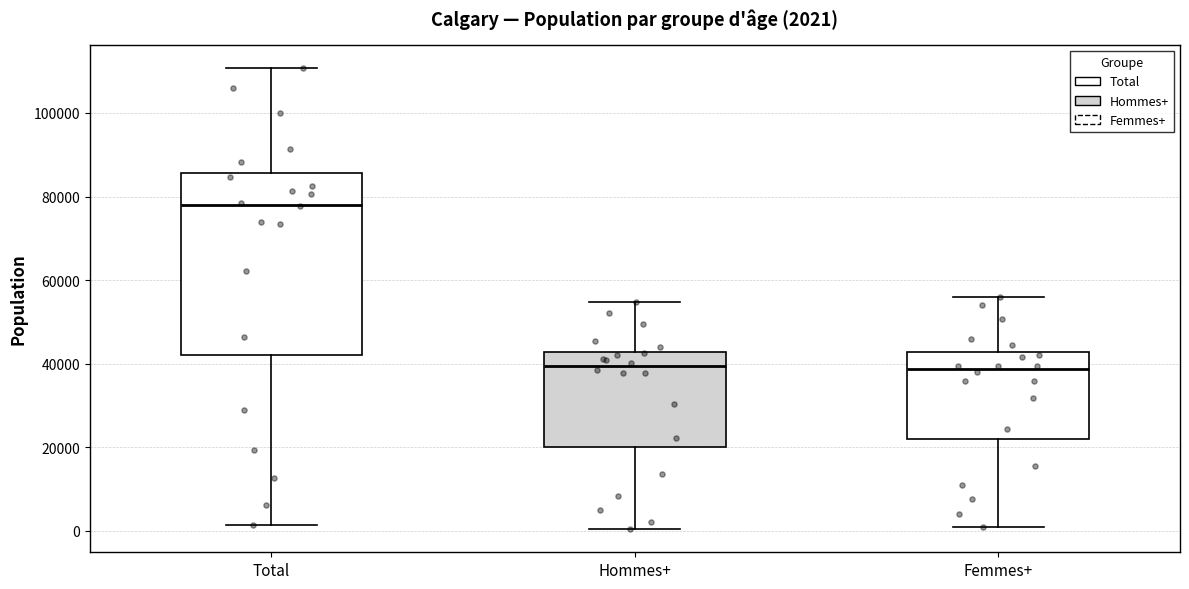

Which box is the tallest, from its lower edge to its upper edge?

Total